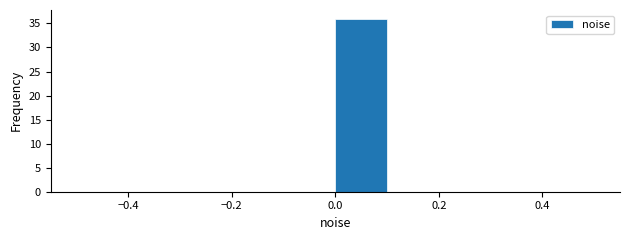

What is the height of the bar covering 0.0 to 0.1 on the x-axis? The values are not printed on the chart, so give them approximately, as read against the axis.

36